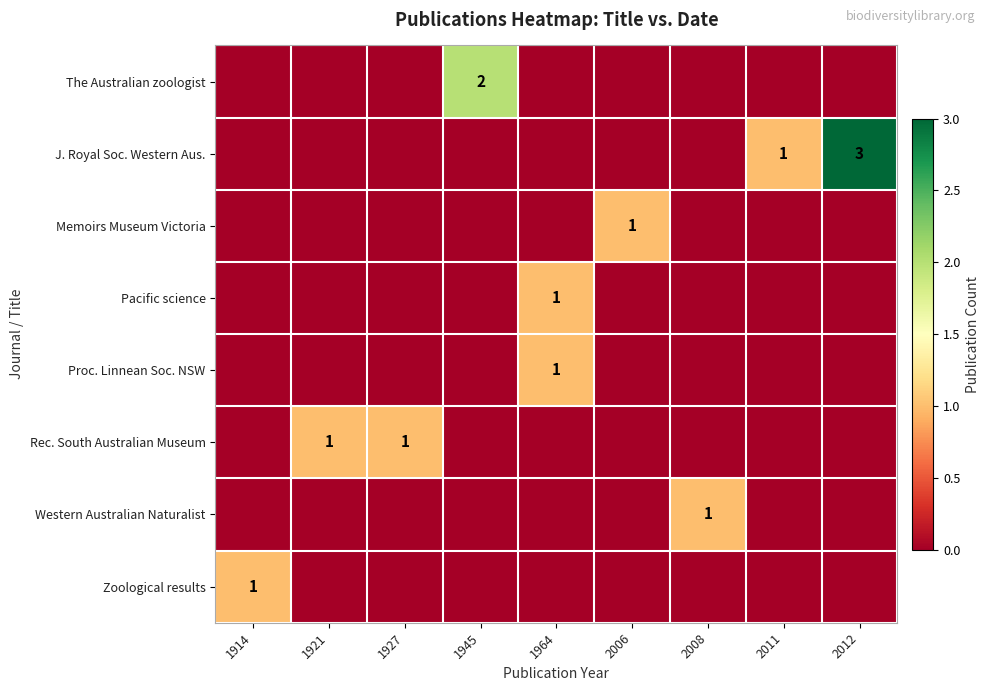

Is it true that The Australian zoologist equals -1 at 2011?

False